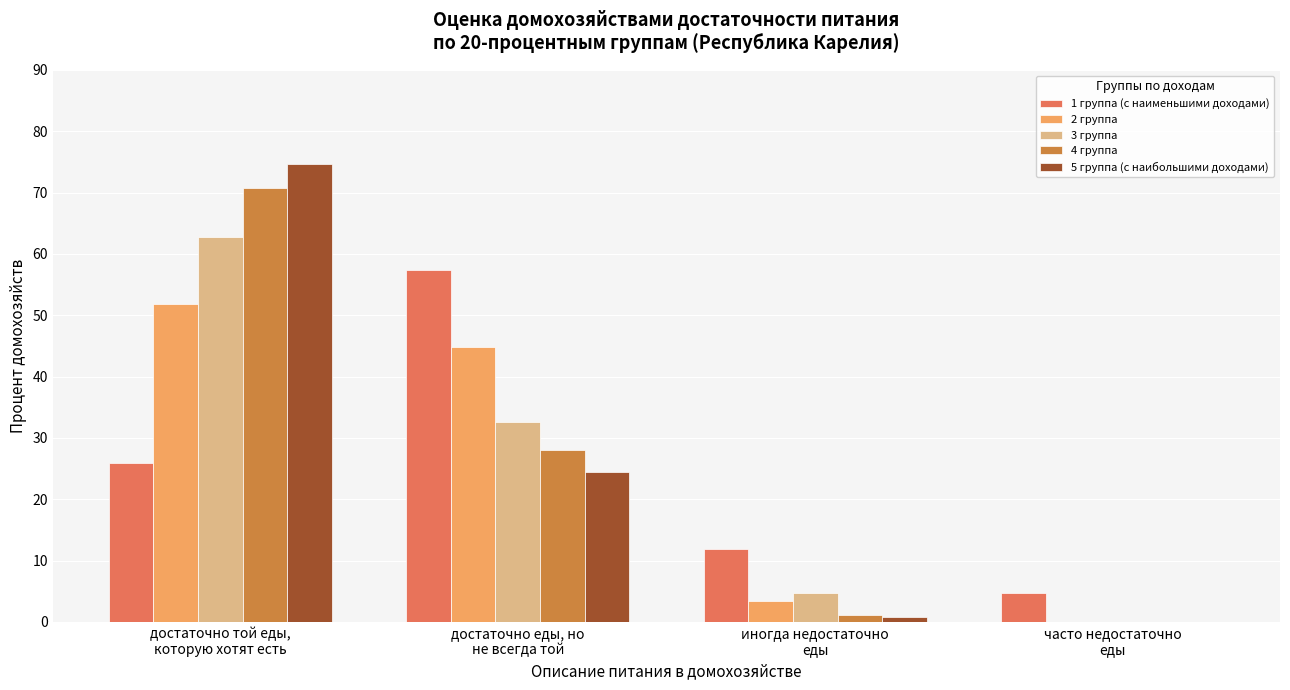

Which series has the widest spread of values?

5 группа (с наибольшими доходами)